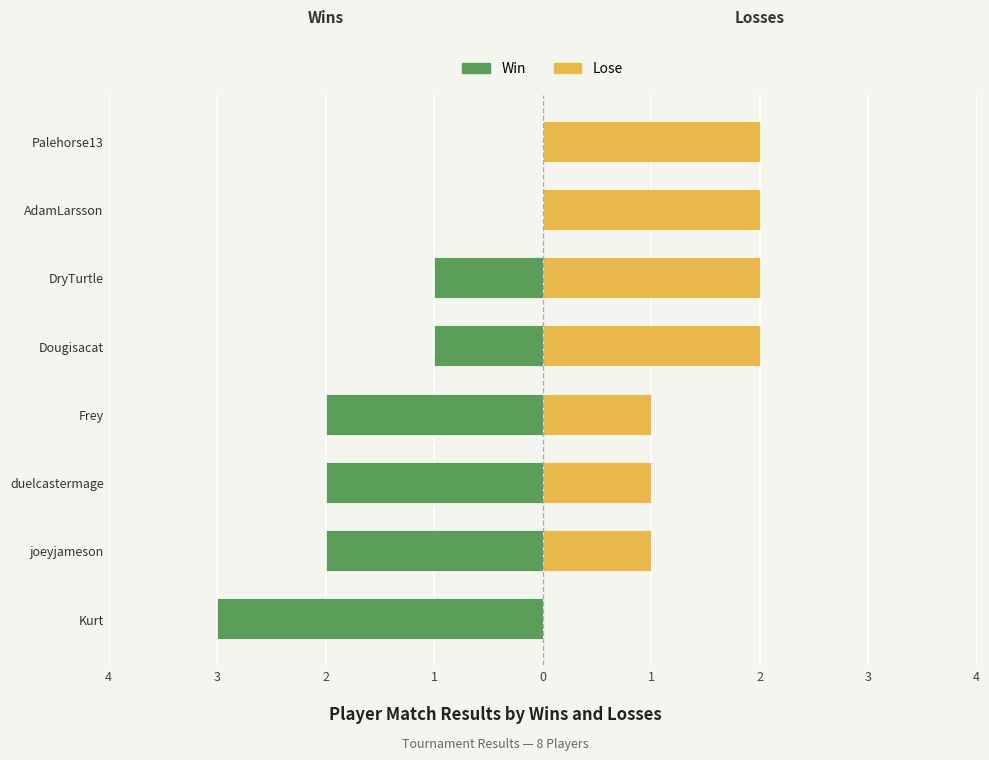

What is the sum of the Win values at DryTurtle and AdamLarsson?

-1